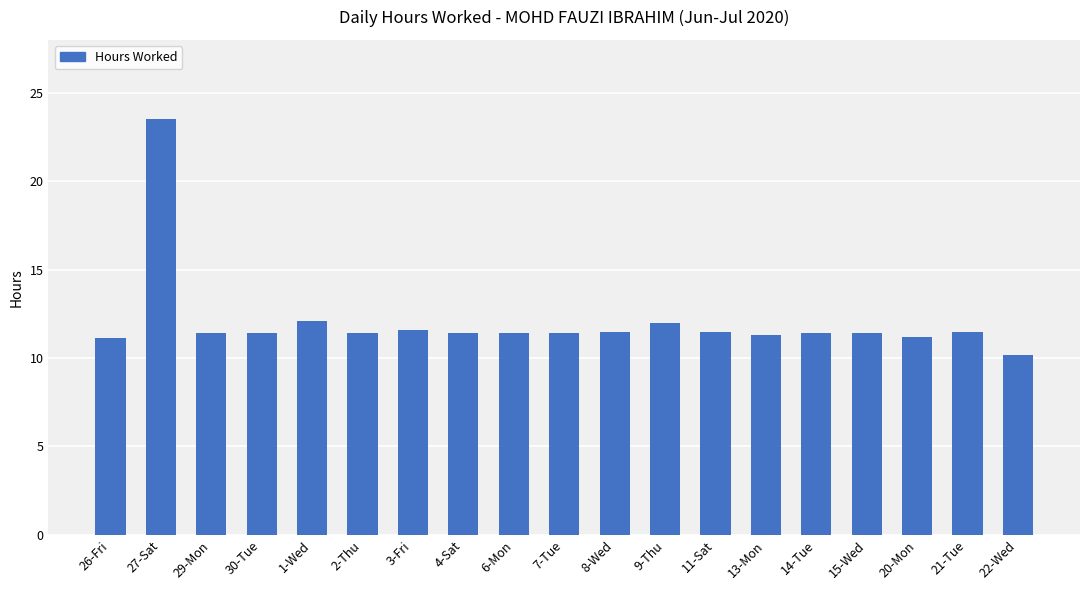

Count the number of data series in this chart.

1